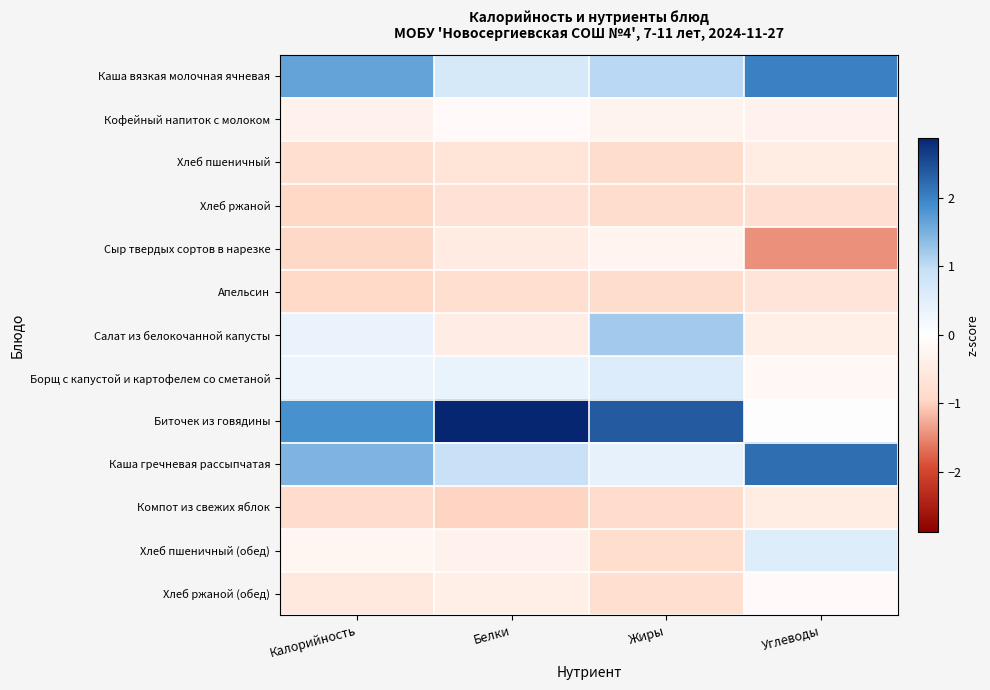

At which category is the sum across all series the highest?

Углеводы